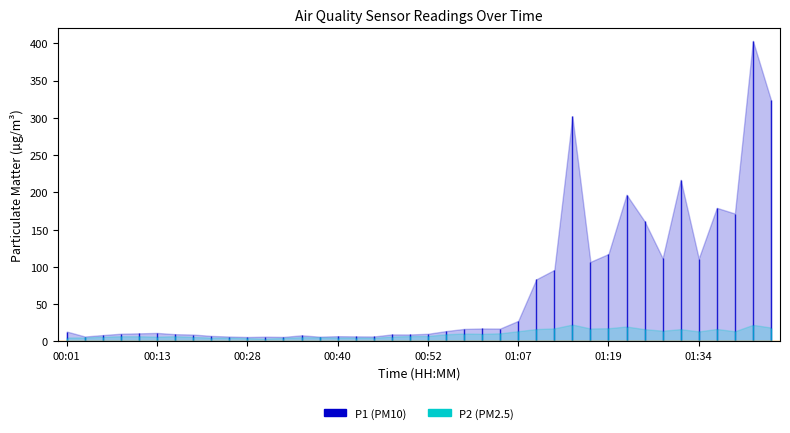

Reading right to left, extract all data points from this chart.

P1: 01:44=323.9	01:42=403.4	01:39=171.5	01:37=179.1	01:34=111.1	01:32=216.9	01:29=111.5	01:27=161.2	01:22=196.8	01:19=117.2	01:17=106.6	01:14=302.0	01:12=95.8	01:09=83.1	01:07=27.4	01:02=17.1	01:00=17.2	00:57=16.6	00:55=13.7	00:52=10.1	00:50=9.2	00:47=9.2	00:45=6.5	00:42=6.6	00:40=6.9	00:37=6.2	00:35=8.1	00:32=5.9	00:30=6.2	00:28=5.8	00:23=6.4	00:20=7.2	00:18=9.1	00:15=9.6	00:13=11.2	00:11=10.7	00:08=10.2	00:06=8.4	00:03=6.5	00:01=13.1
P2: 01:44=18.5	01:42=22.1	01:39=13.4	01:37=16.6	01:34=13.3	01:32=16.3	01:29=14.2	01:27=16.3	01:22=19.9	01:19=17.6	01:17=17.2	01:14=22.5	01:12=17.3	01:09=16.4	01:07=13.6	01:02=10.7	01:00=10.1	00:57=10.4	00:55=9.4	00:52=7.1	00:50=7.0	00:47=6.4	00:45=4.8	00:42=5.1	00:40=5.1	00:37=5.3	00:35=5.5	00:32=4.5	00:30=3.7	00:28=4.2	00:23=4.9	00:20=4.9	00:18=5.9	00:15=6.8	00:13=6.2	00:11=6.8	00:08=6.8	00:06=6.2	00:03=5.2	00:01=5.1